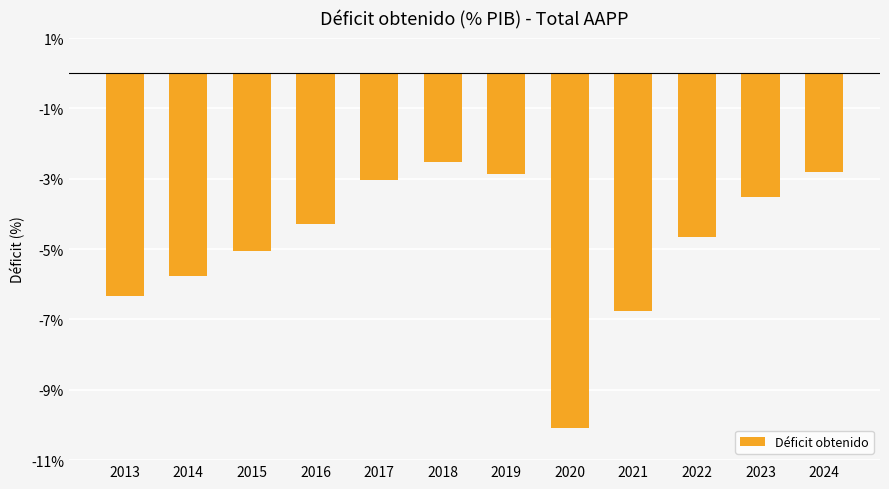

Count the number of values greater than -4.

5